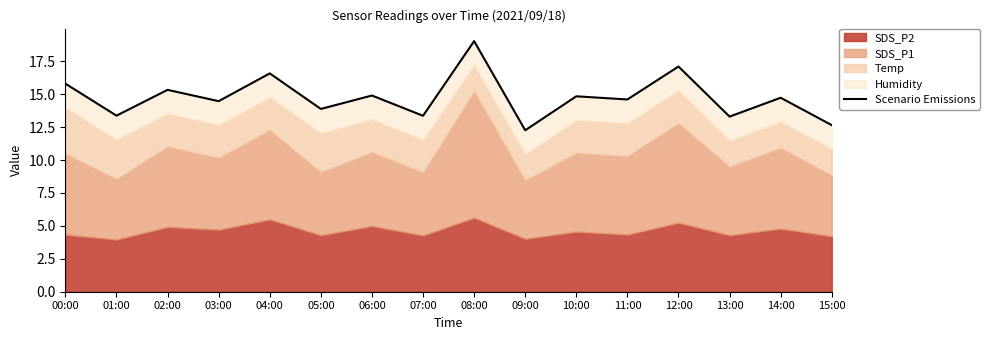

What is the greatest value displayed?

19.0